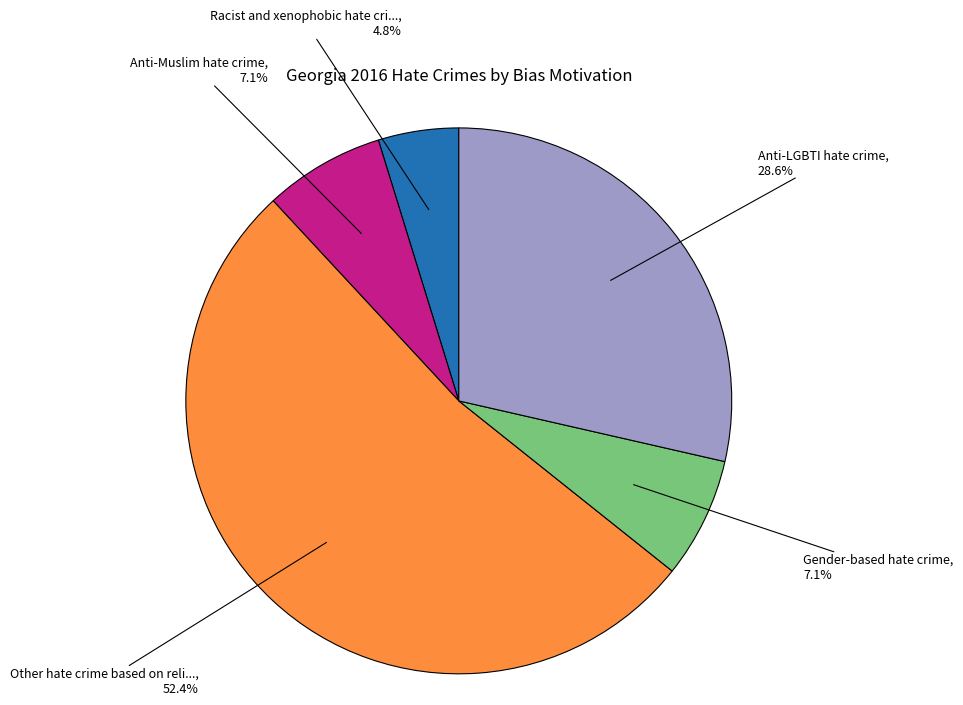

Does any single category account for the majority?

Yes